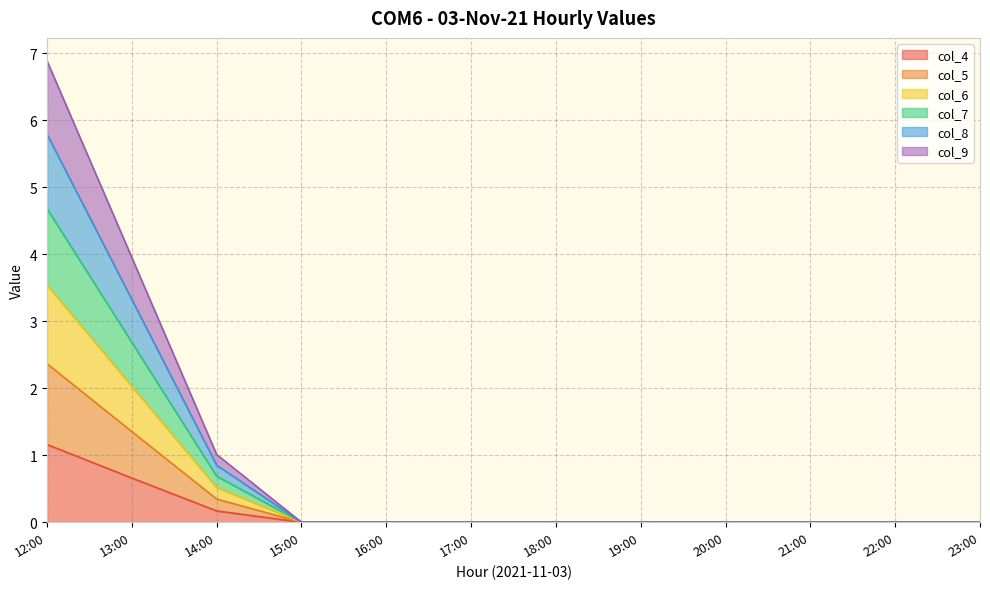

The col_6 series shows 3.7 at 20:00. True or false?

False